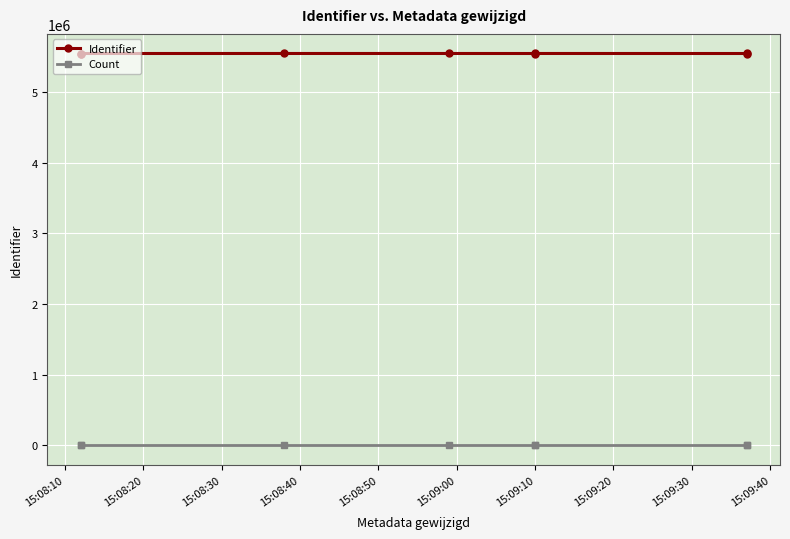

Rank the series by their maximum value, from highest to lowest.

Identifier, Count